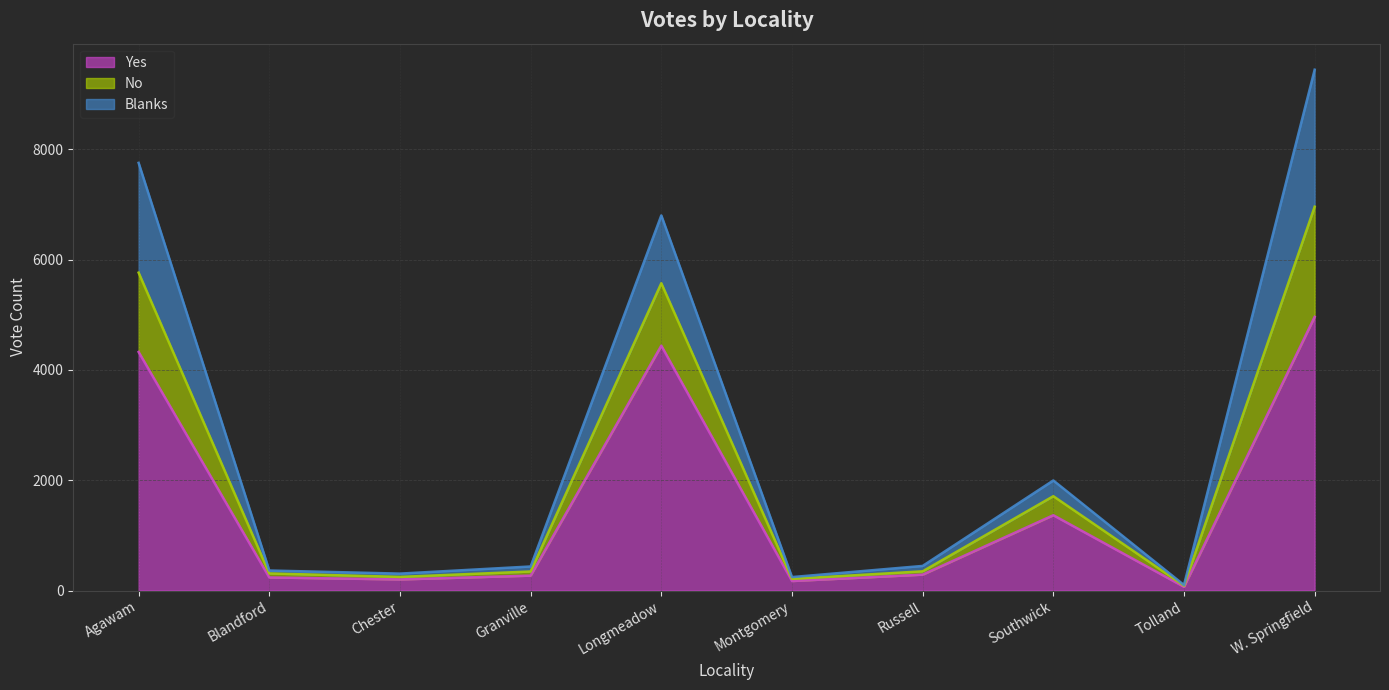

What is the sum of the Yes values at Longmeadow and Agawam?

8762